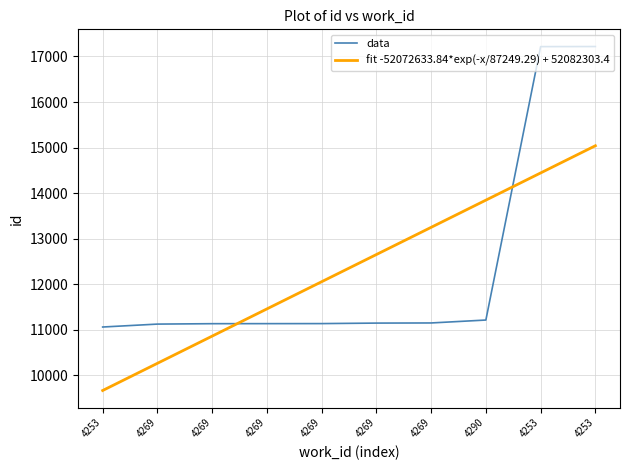

What is the average value?

12355